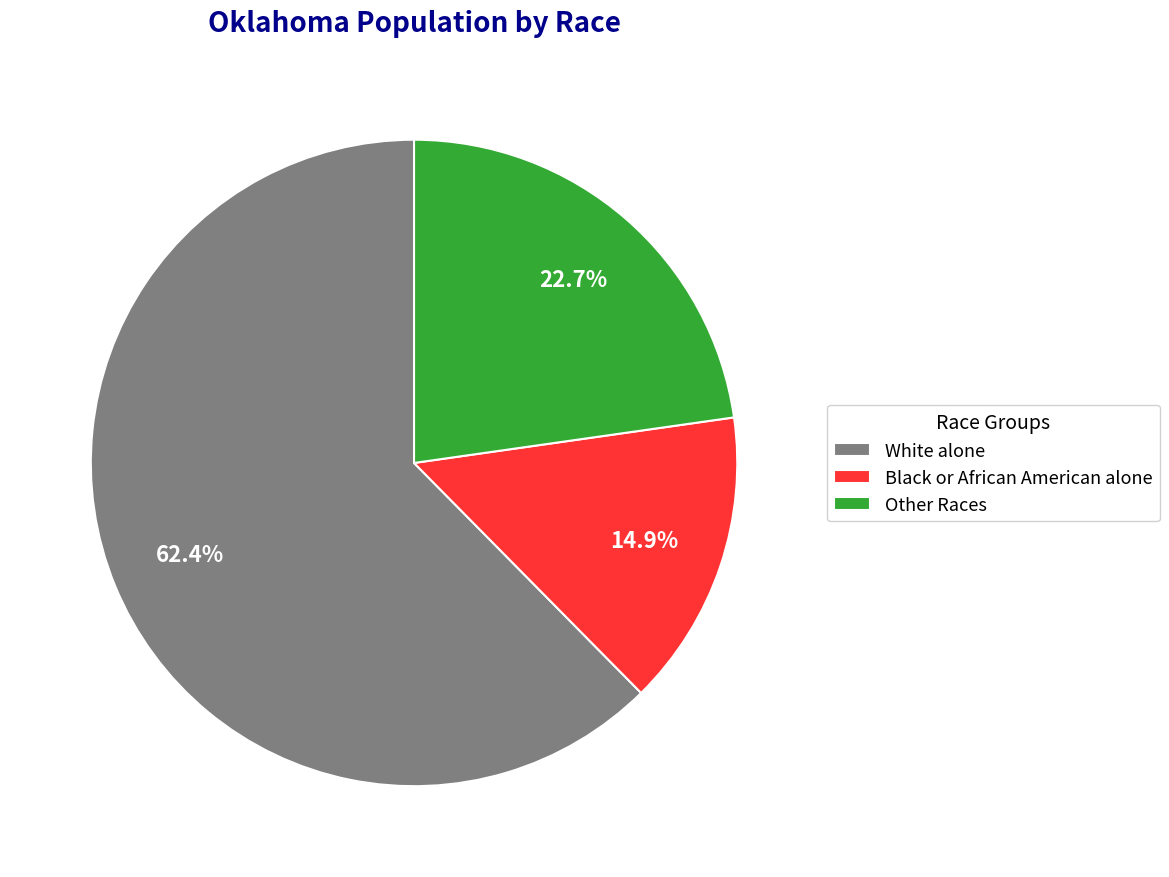

Which slice is the largest?

White alone